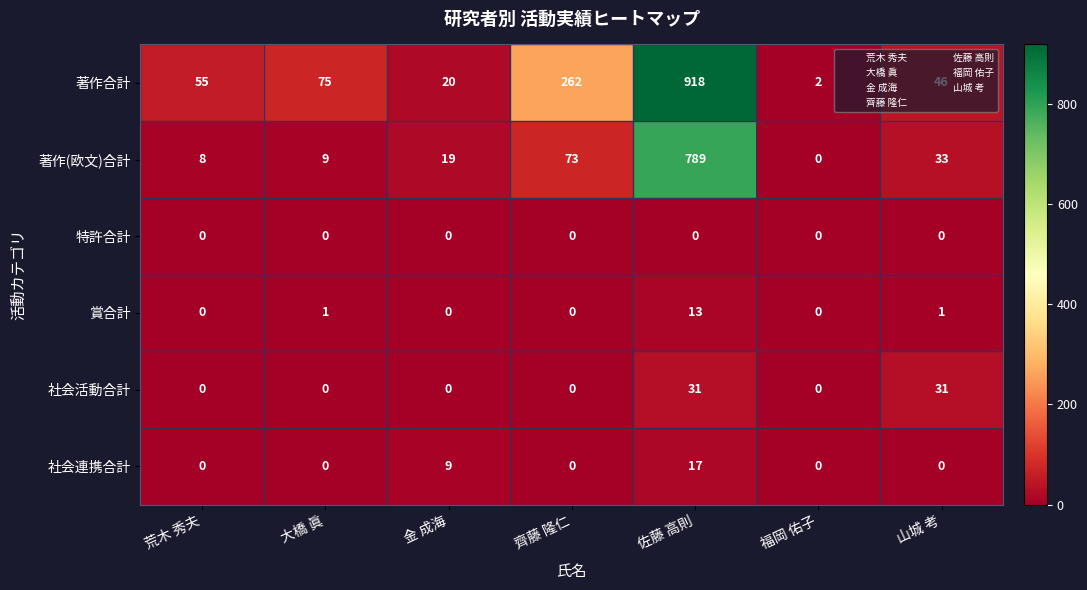

Count the number of data series in this chart.

6